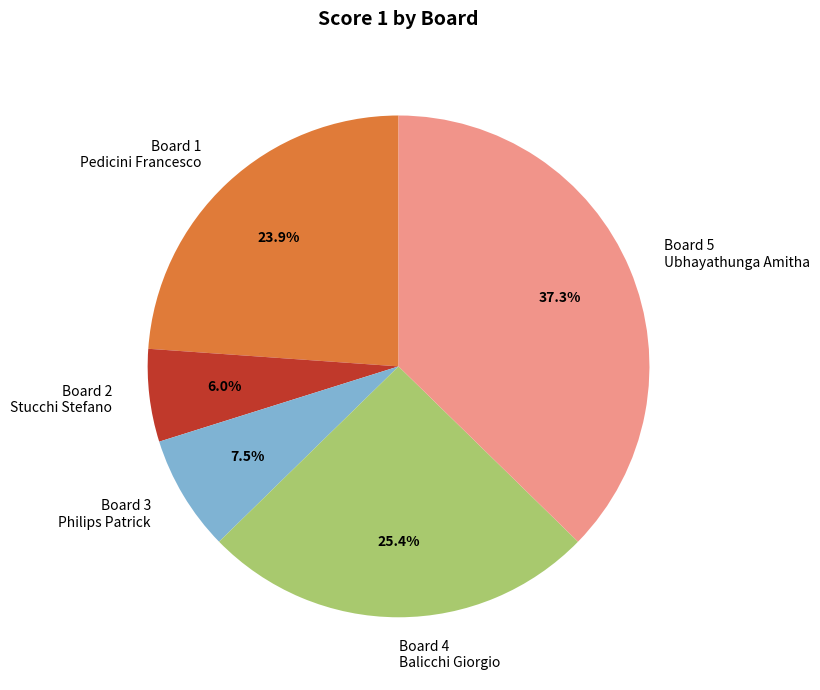

Between Board 3 Philips Patrick and Board 5 Ubhayathunga Amitha, which is larger?

Board 5 Ubhayathunga Amitha